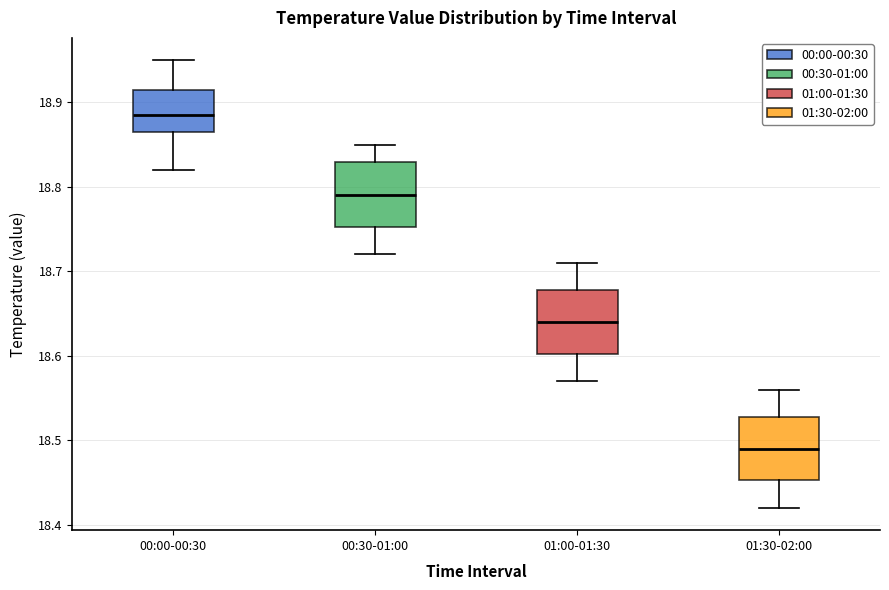

Reading left to right, read every box against the y-axis: the position of its median line, the range the box covers, and the ends of its whiskers. The values are not printed on the chart, so give them approximately, as read against the axis.

00:00-00:30: median 18.89, box 18.87 to 18.92, whiskers 18.82 to 18.95
00:30-01:00: median 18.79, box 18.75 to 18.83, whiskers 18.72 to 18.85
01:00-01:30: median 18.64, box 18.60 to 18.68, whiskers 18.57 to 18.71
01:30-02:00: median 18.49, box 18.45 to 18.53, whiskers 18.42 to 18.56